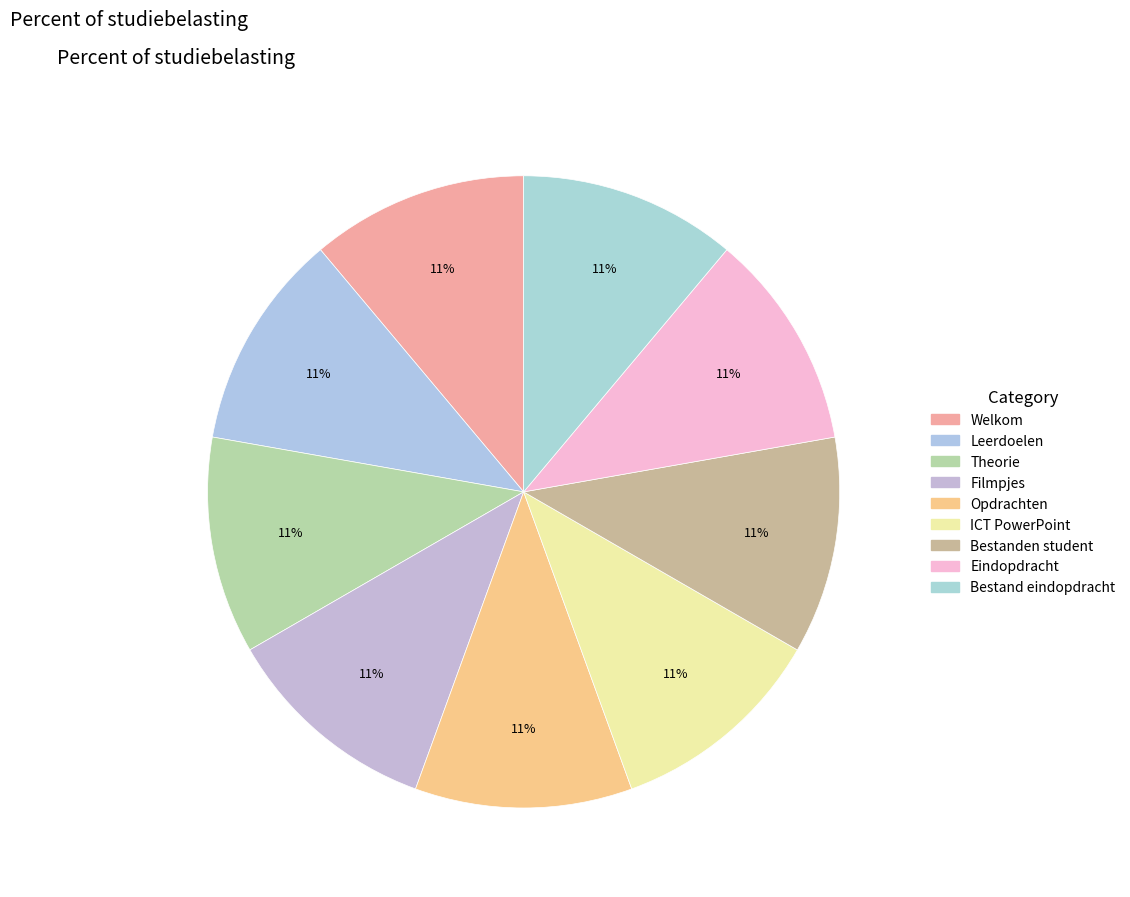

Rank the categories by value from highest to lowest.

Bestand eindopdracht, Eindopdracht, Bestanden student, ICT PowerPoint, Opdrachten, Filmpjes, Theorie, Leerdoelen, Welkom